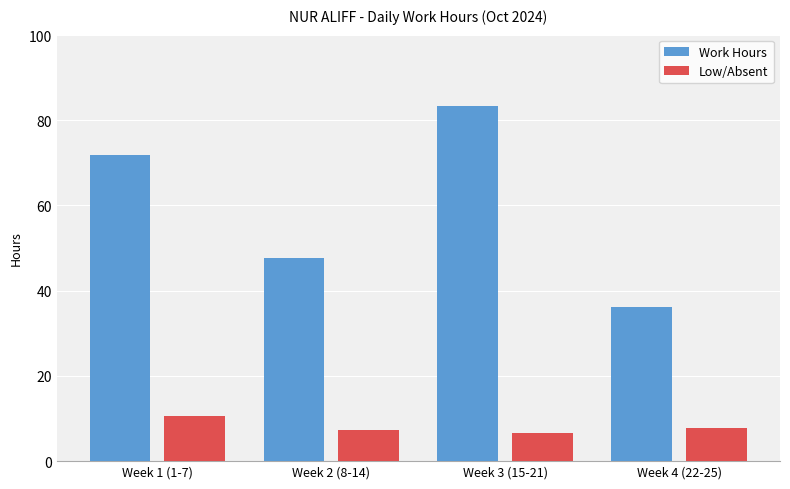

Reading right to left, what are all the values shown in this chart?

Work Hours: Week 4 (22-25)=36.2	Week 3 (15-21)=83.4	Week 2 (8-14)=47.6	Week 1 (1-7)=71.8
Low/Absent: Week 4 (22-25)=7.8	Week 3 (15-21)=6.5	Week 2 (8-14)=7.2	Week 1 (1-7)=10.5